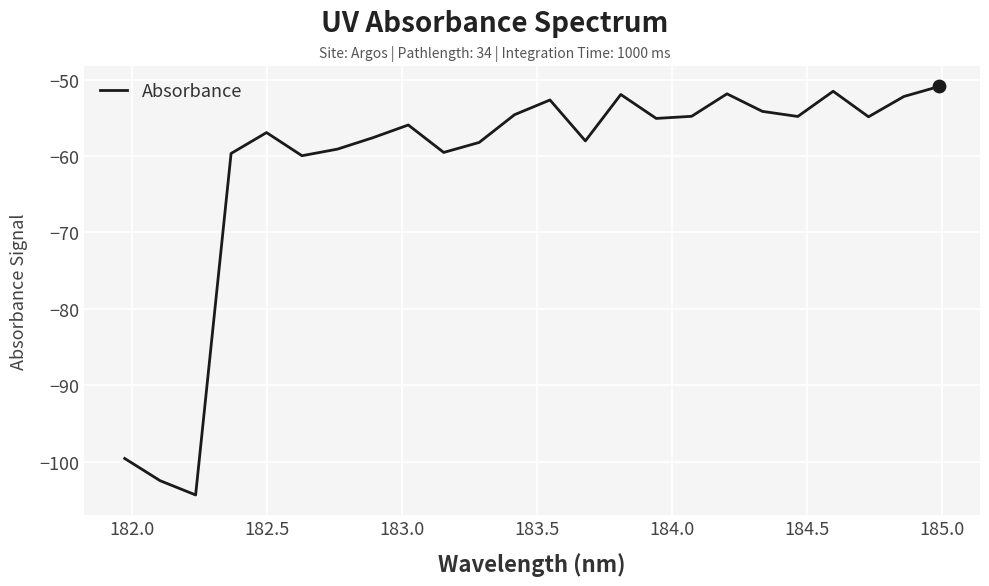

What is the difference between the maximum and minimum values?

53.5